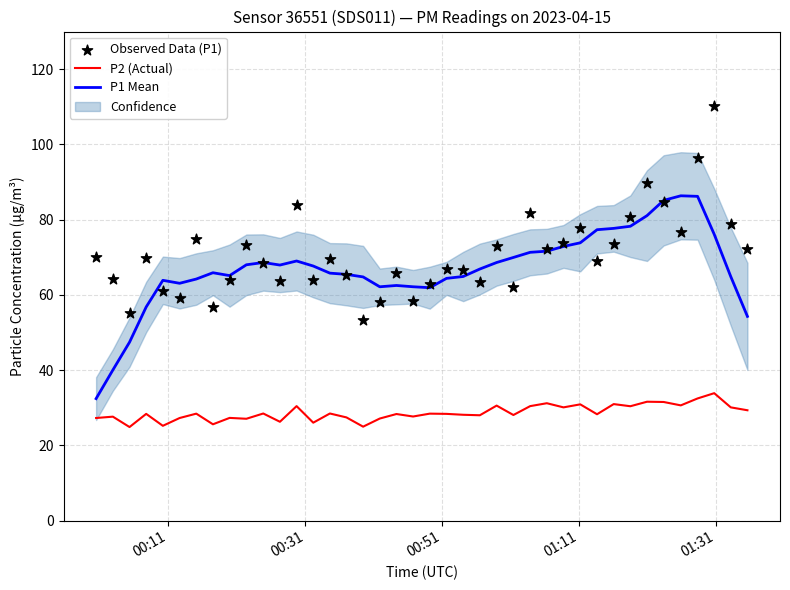

Which series has the largest total across all categories?

Observed Data (P1)